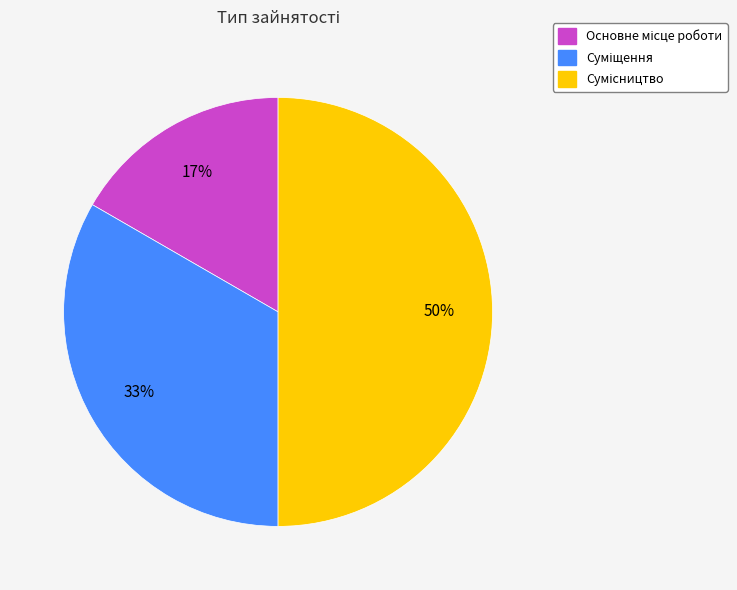

To the nearest percent, what is the average slice percentage?

33%